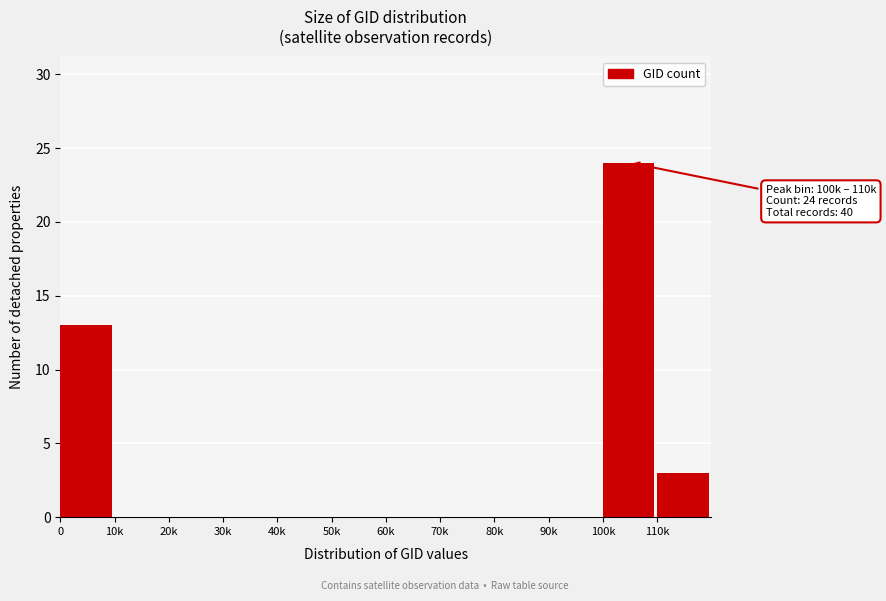

Reading right to left, extract all data points from this chart.

110k=3	100k=24	90k=0	80k=0	70k=0	60k=0	50k=0	40k=0	30k=0	20k=0	10k=0	0=13